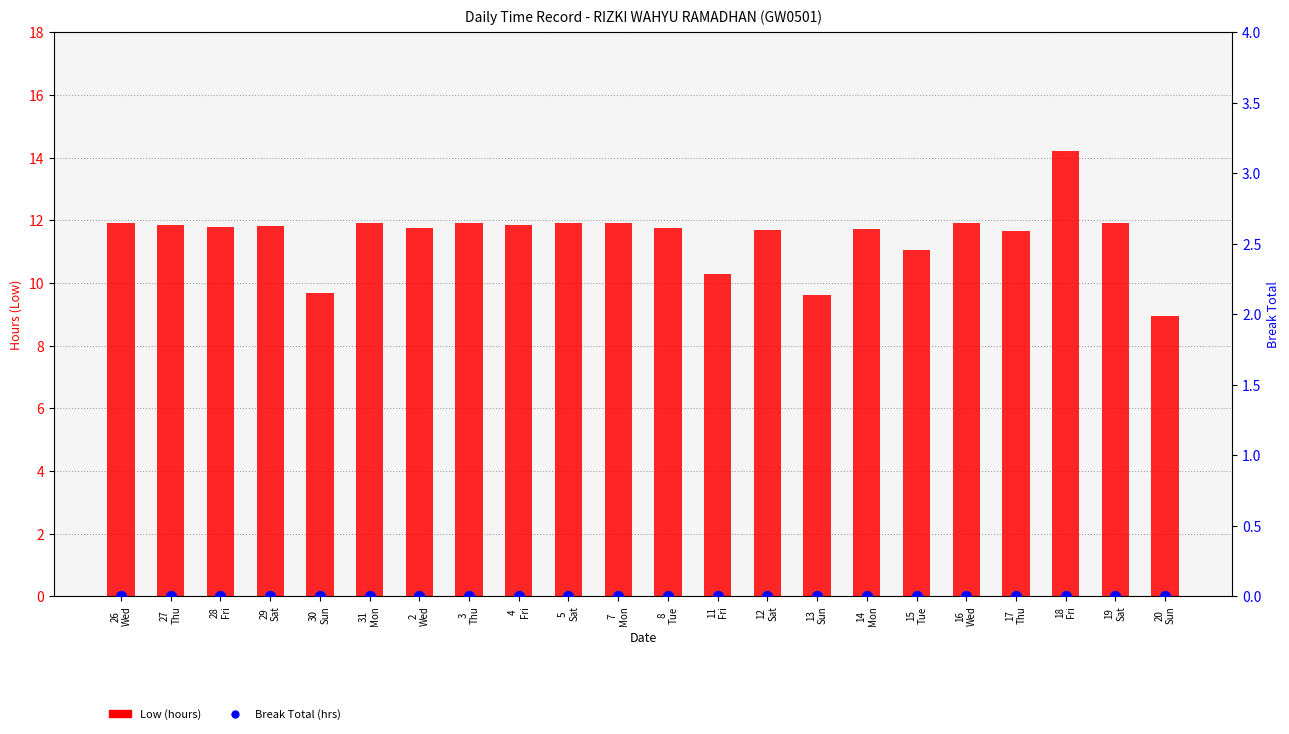

At how many categories does at least one series exceed 9?

21